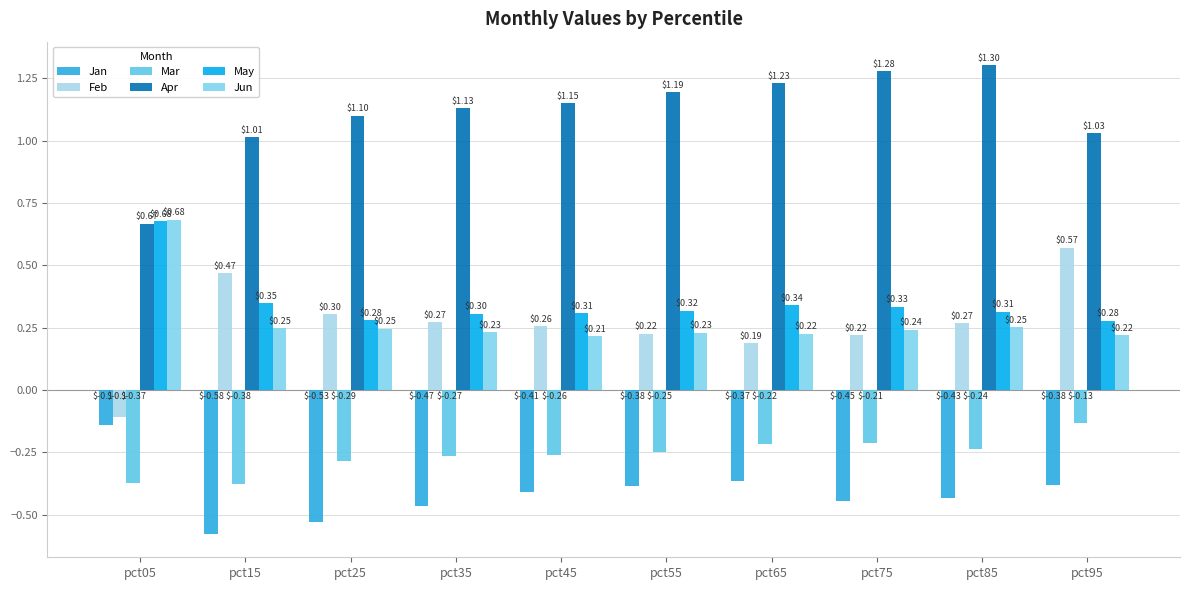

What is the highest value of the Apr series?

1.3